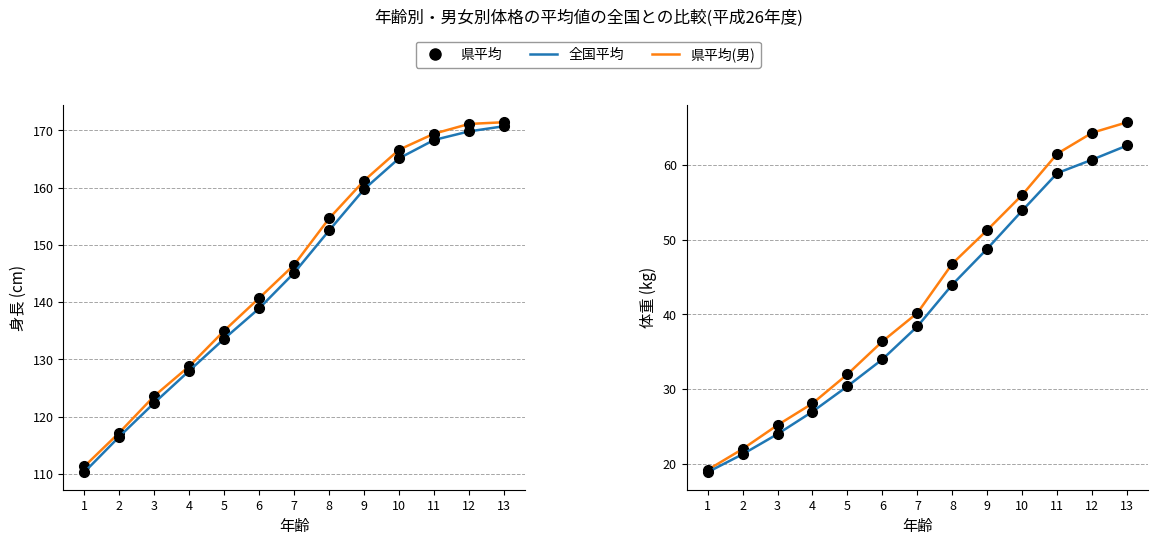

Which has a higher value, 13 or 2?

13